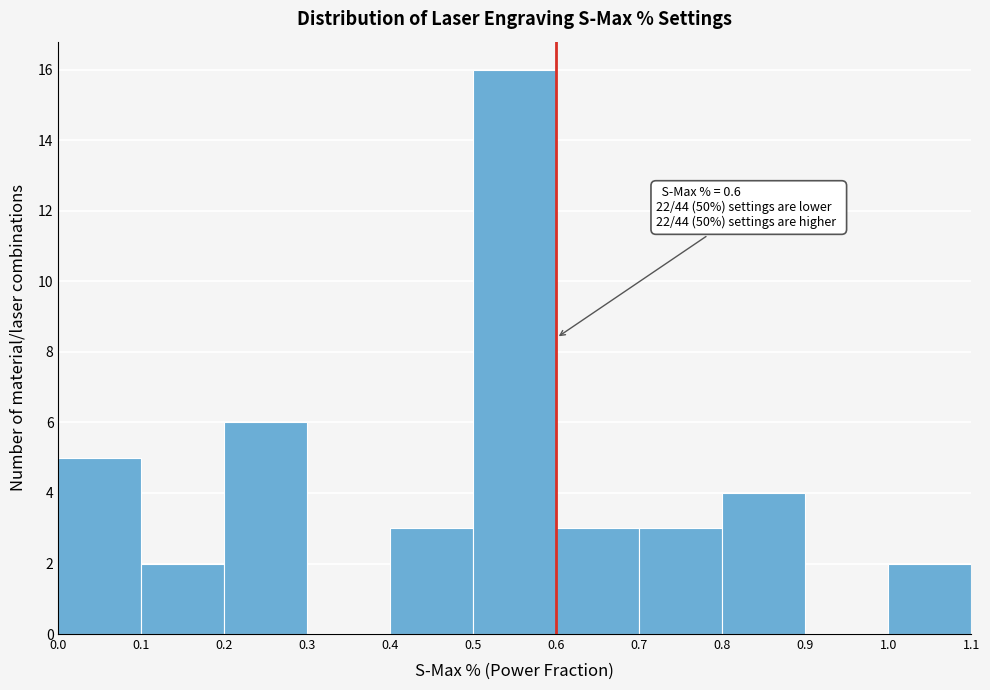

Which range on the x-axis has the tallest bar?

0.5 to 0.6